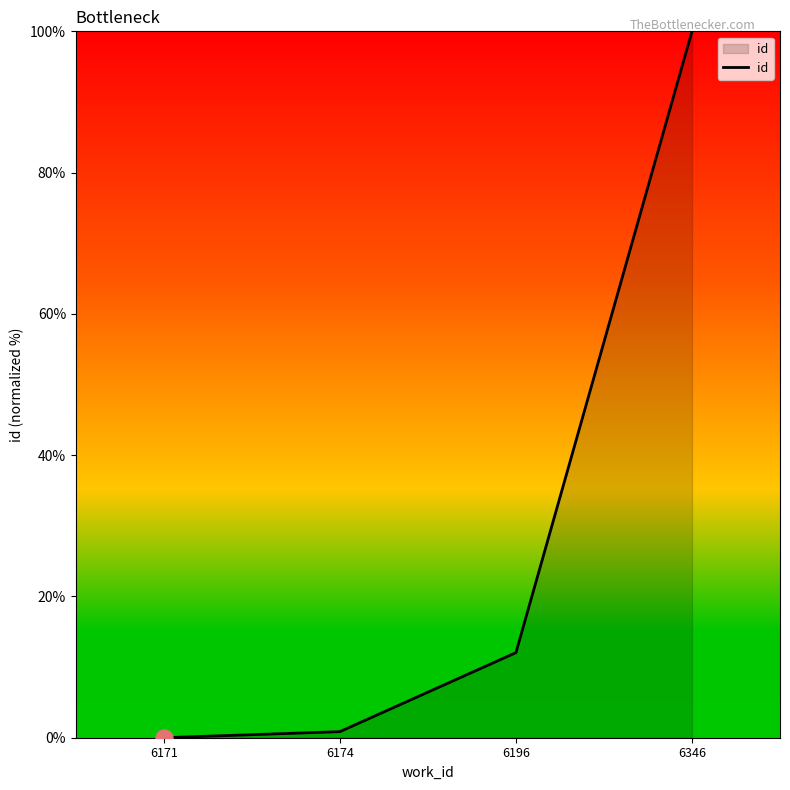

What is the change in value from 6171 to 6346?

+100.0